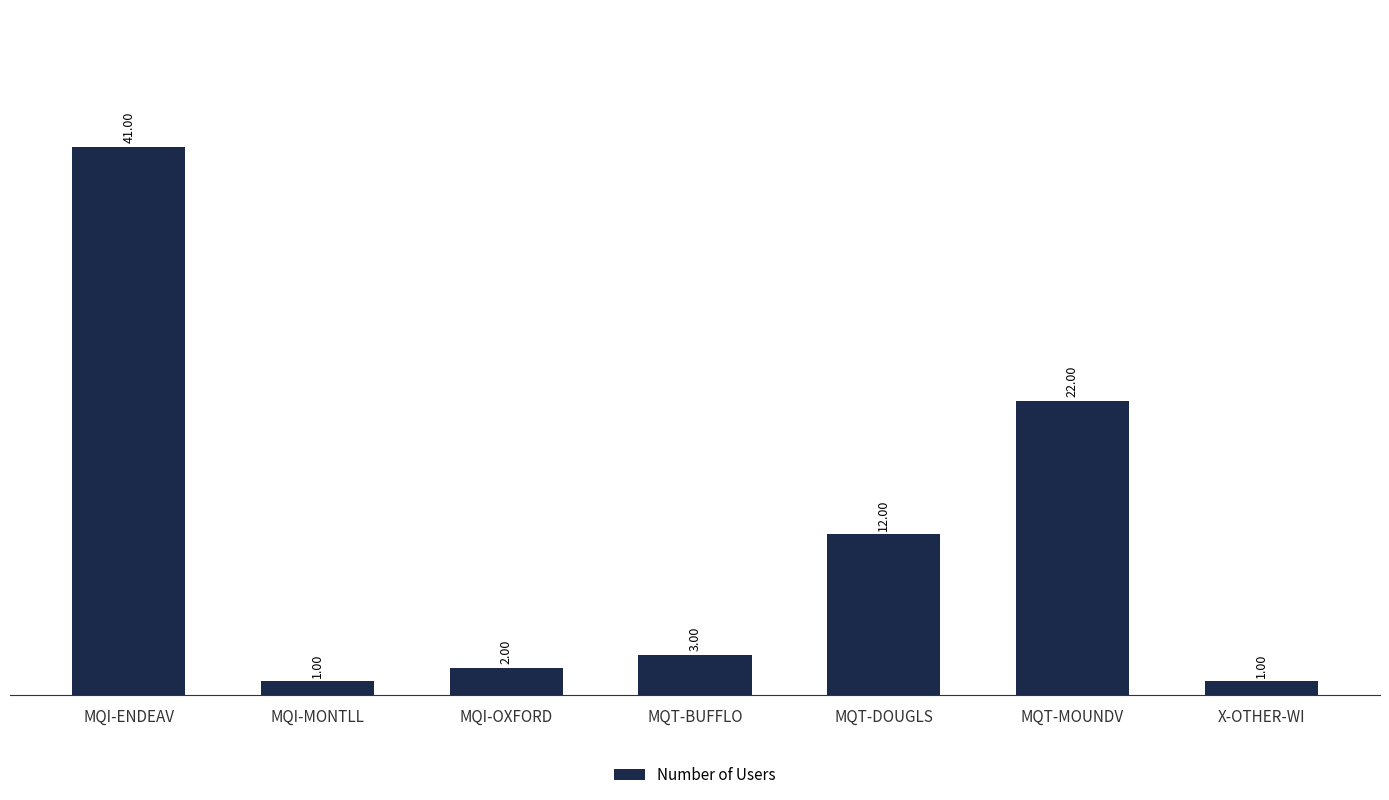

Reading left to right, transcribe all the data shown in this chart.

MQI-ENDEAV=41	MQI-MONTLL=1	MQI-OXFORD=2	MQT-BUFFLO=3	MQT-DOUGLS=12	MQT-MOUNDV=22	X-OTHER-WI=1